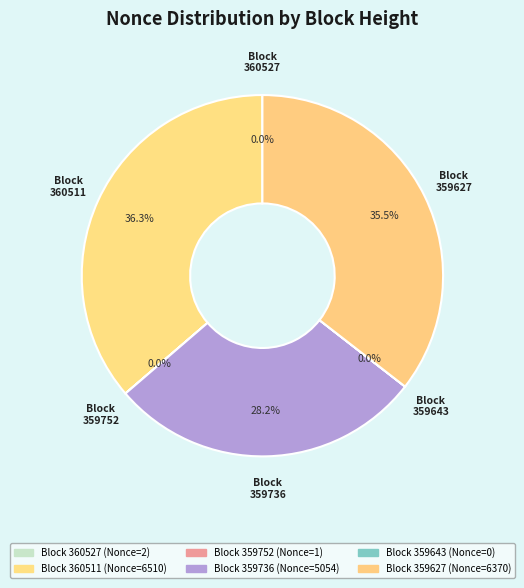

How many segments does this pie chart have?

6